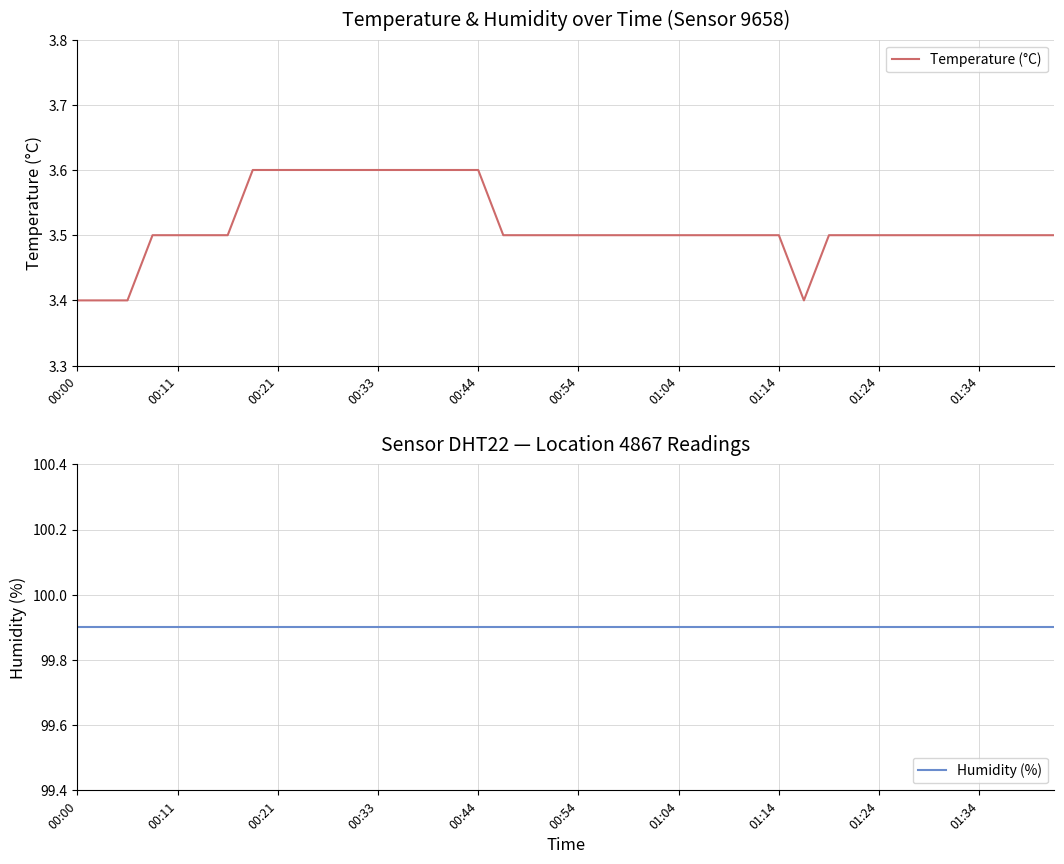

Which series has the largest total across all categories?

Humidity (%)